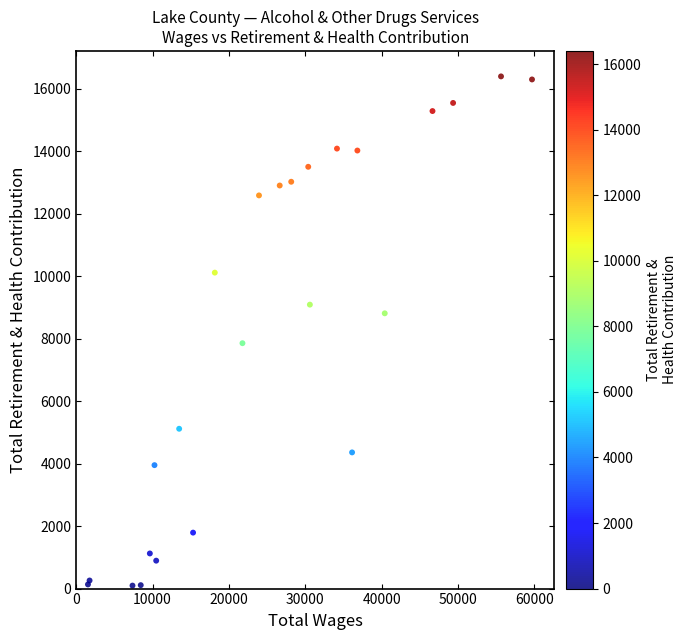

What Y value in the scatter plot is closest to 8249?

7858